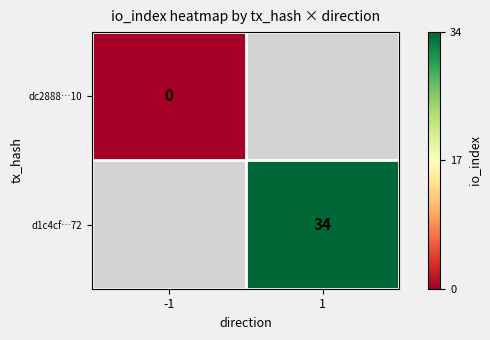

At how many categories does at least one series exceed 20?

1